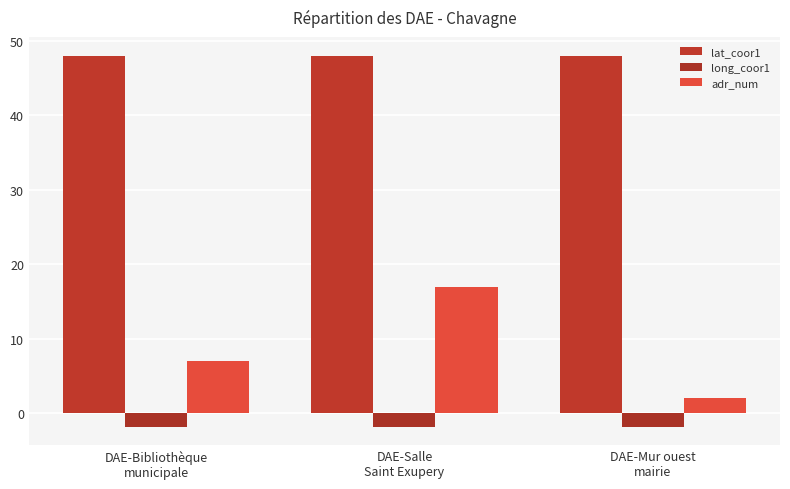

Which series has the largest total across all categories?

lat_coor1